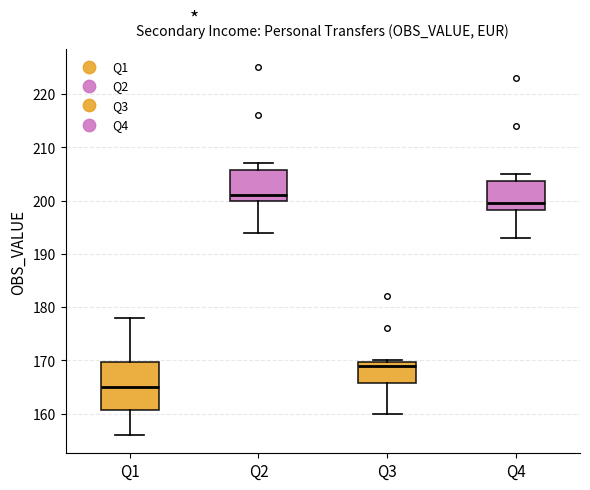

Where does the median line of the box for Q2 sit on the y-axis? The values are not printed on the chart, so give them approximately, as read against the axis.

201